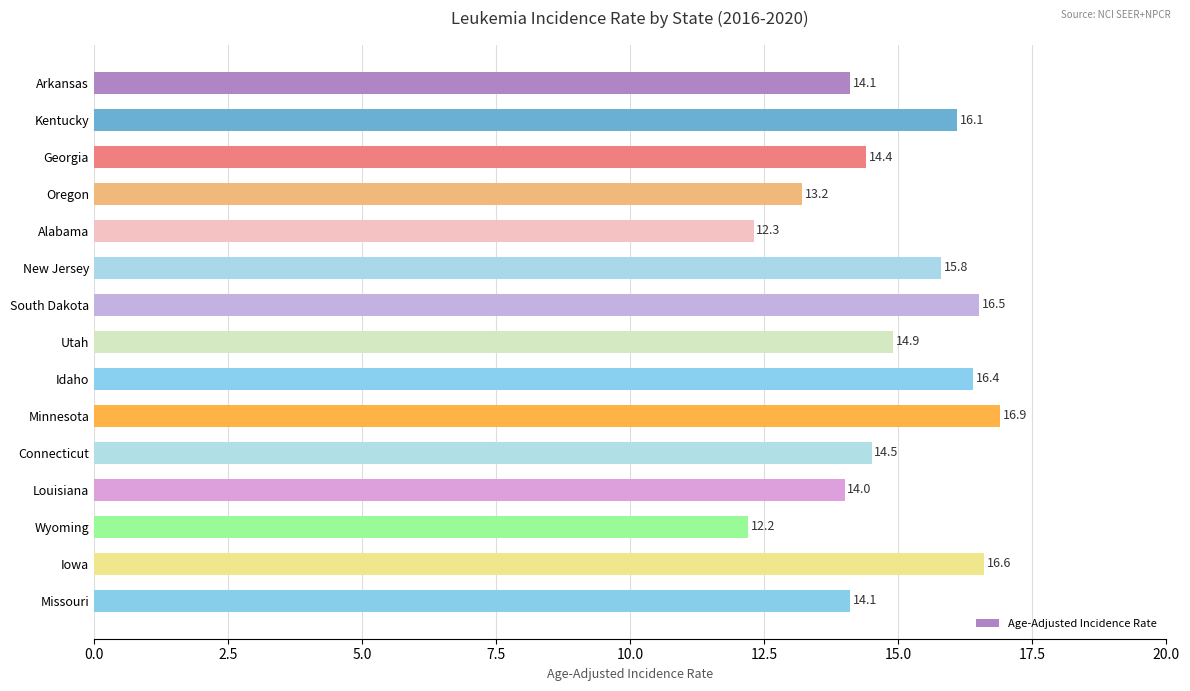

Reading top to bottom, list all the values displayed in this chart.

14.1	16.1	14.4	13.2	12.3	15.8	16.5	14.9	16.4	16.9	14.5	14.0	12.2	16.6	14.1